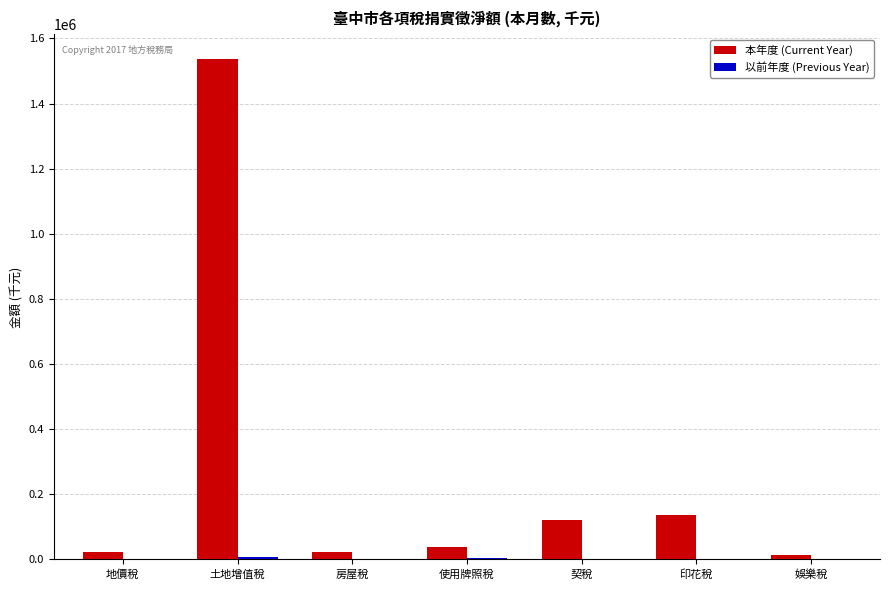

At which category is the sum across all series the highest?

土地增值稅